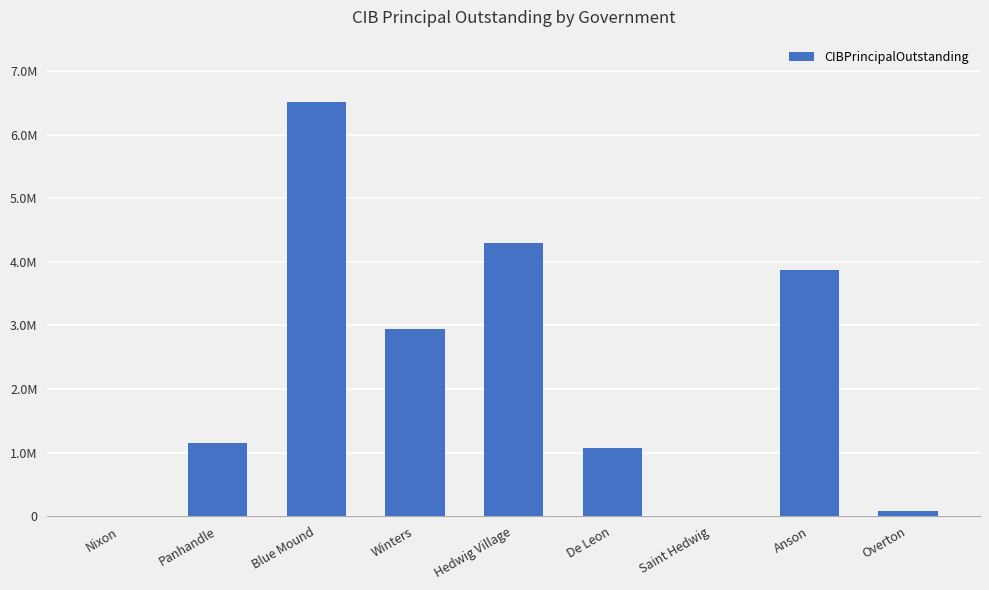

Rank the categories by value from lowest to highest.

Nixon, Saint Hedwig, Overton, De Leon, Panhandle, Winters, Anson, Hedwig Village, Blue Mound